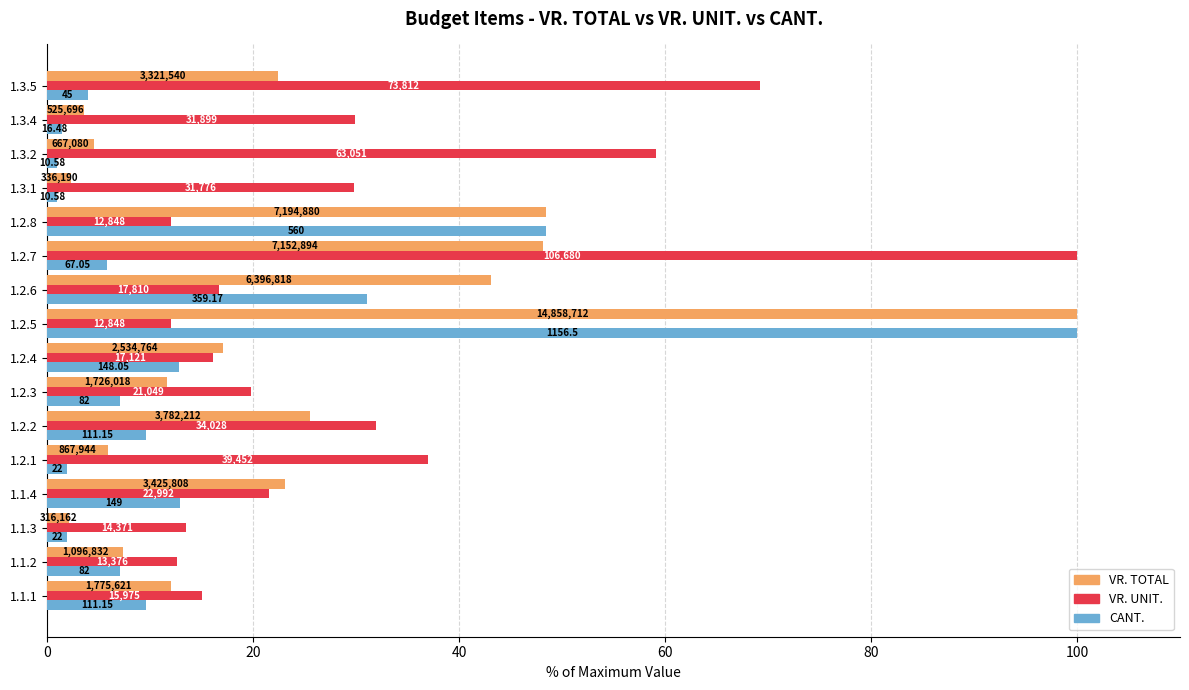

What is the value of the VR. TOTAL bar at the 2nd from the left?

7.4